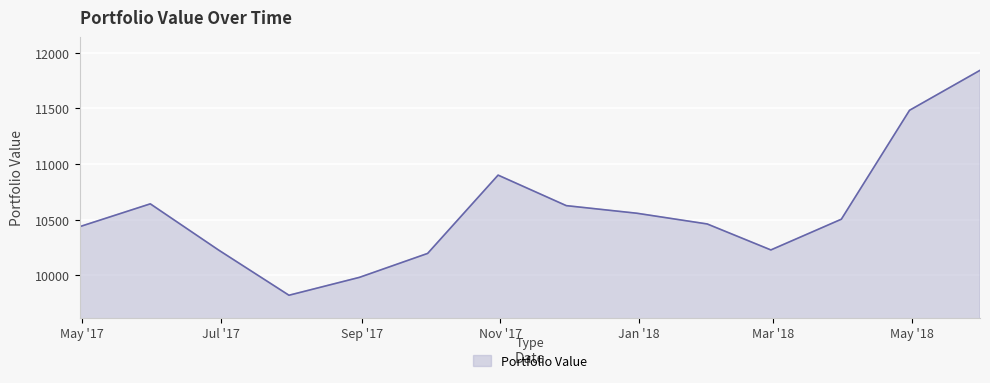

What is the maximum value shown in the chart?

11840.8